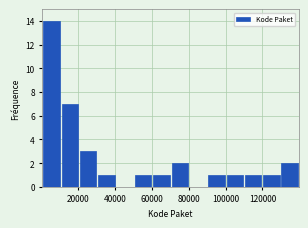

What is the height of the bar covering 130000 to 140000 on the x-axis? Neither the bar edges nor the heights are printed on the chart, so give them approximately, as read against the axes.

2